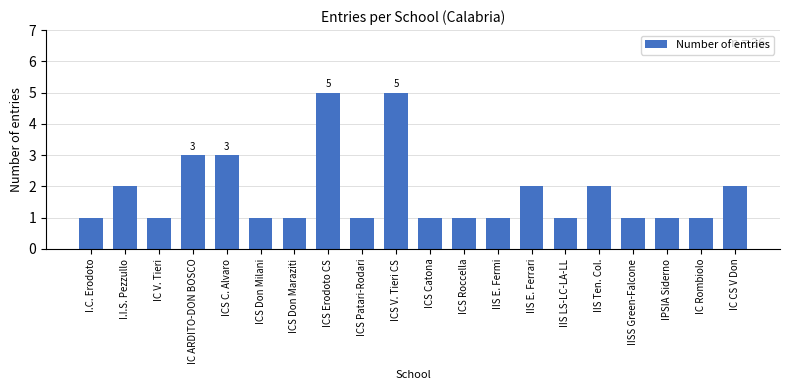

What is the sum of all values?

36